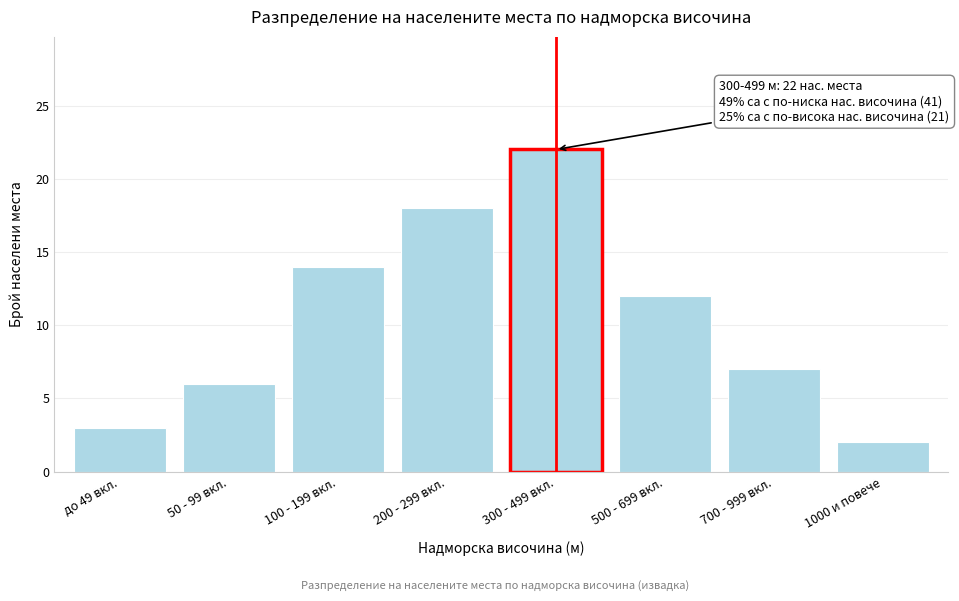

Reading left to right, extract all data points from this chart.

3	6	14	18	22	12	7	2